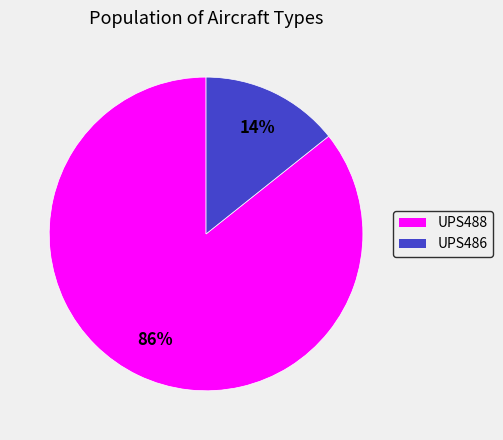

What is the smallest slice in the pie chart?

UPS486